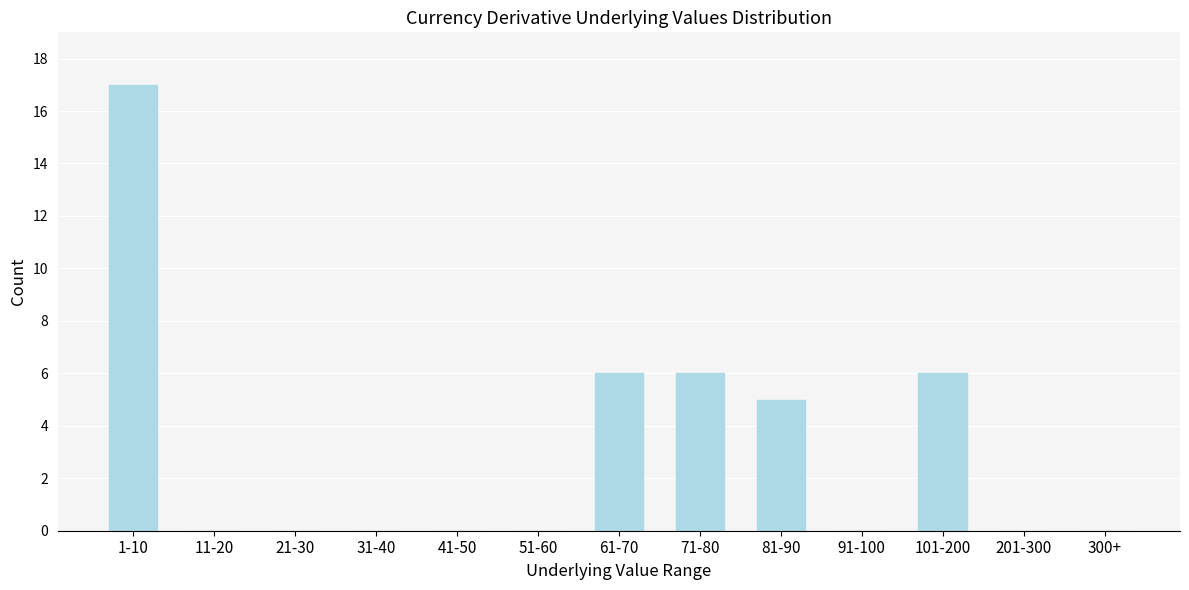

Reading left to right, what are all the values shown in this chart?

1-10=17	11-20=0	21-30=0	31-40=0	41-50=0	51-60=0	61-70=6	71-80=6	81-90=5	91-100=0	101-200=6	201-300=0	300+=0